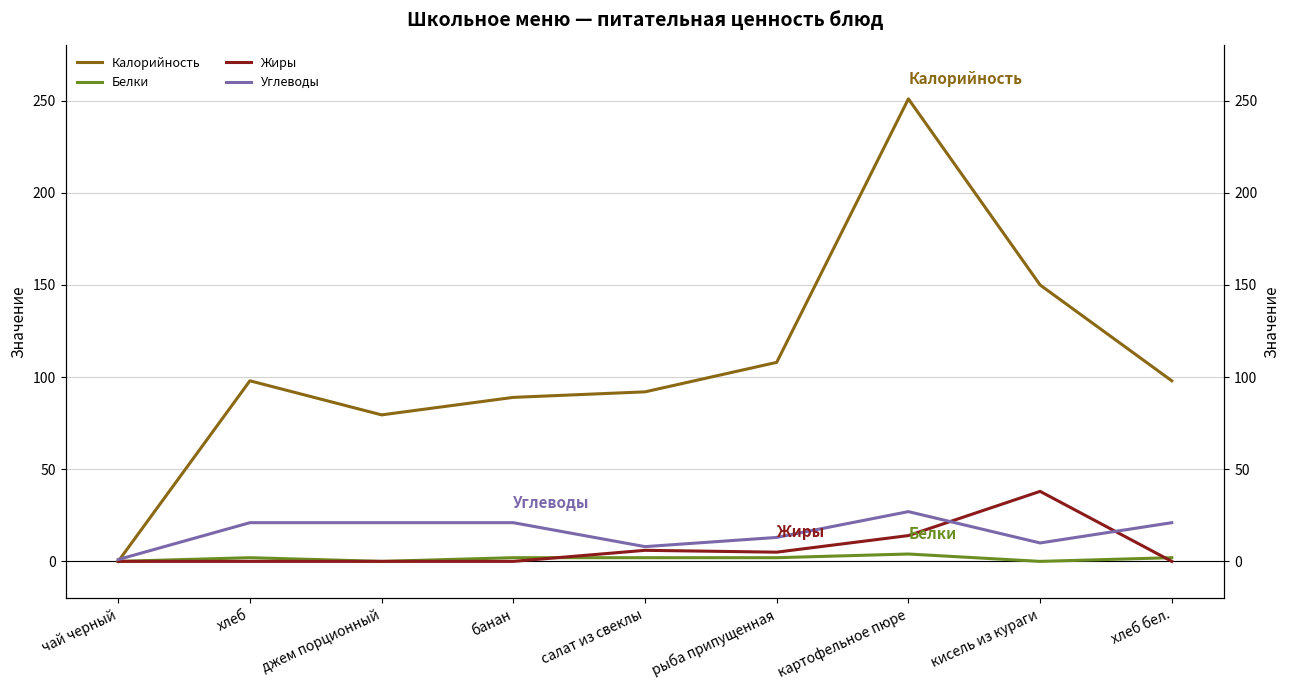

List the labels in order of Углеводы value, smallest first.

чай черный, салат из свеклы, кисель из кураги, рыба припущенная, хлеб, джем порционный, банан, хлеб бел., картофельное пюре